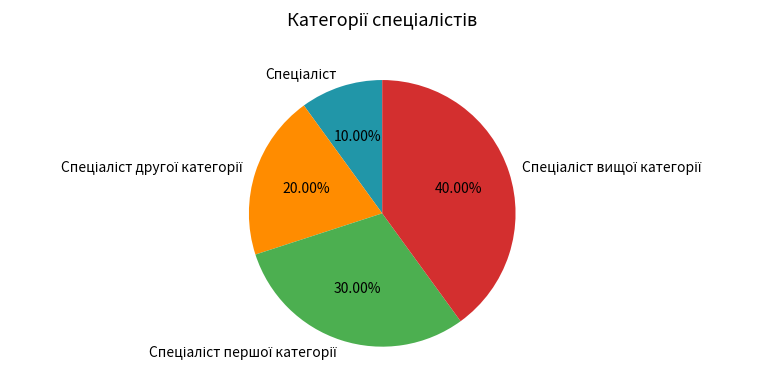

Is there a majority slice in this chart?

No